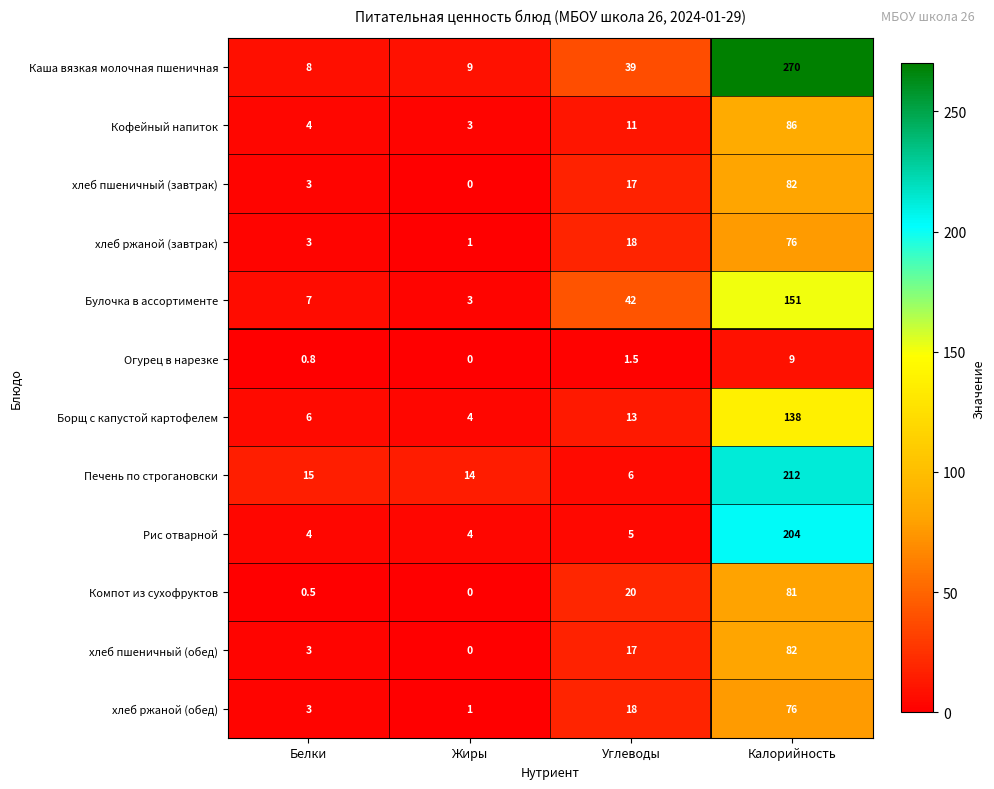

Which series has the largest total across all categories?

Каша вязкая молочная пшеничная